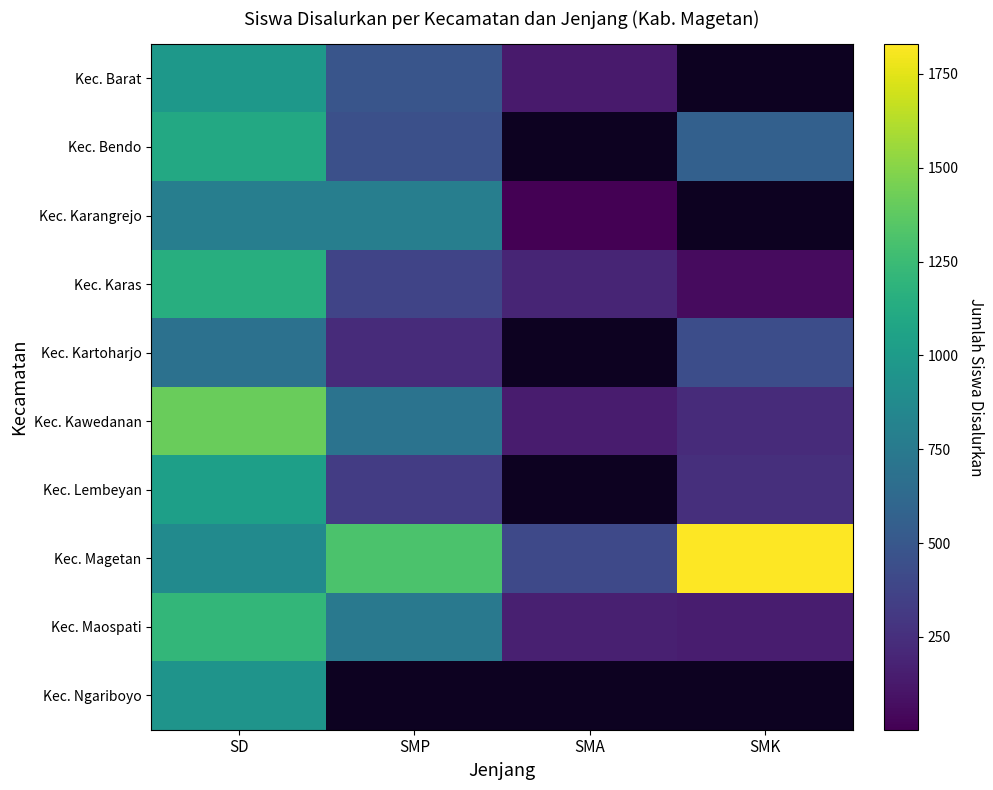

The Kec. Maospati series shows 2032.2 at SD. True or false?

False